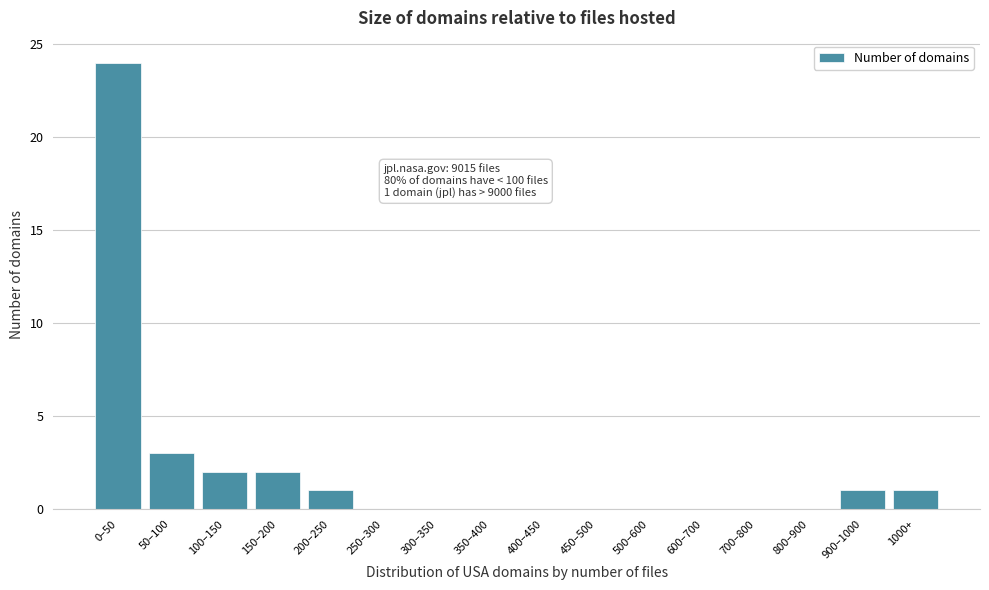

Reading right to left, extract all data points from this chart.

1000+=1	900–1000=1	800–900=0	700–800=0	600–700=0	500–600=0	450–500=0	400–450=0	350–400=0	300–350=0	250–300=0	200–250=1	150–200=2	100–150=2	50–100=3	0–50=24